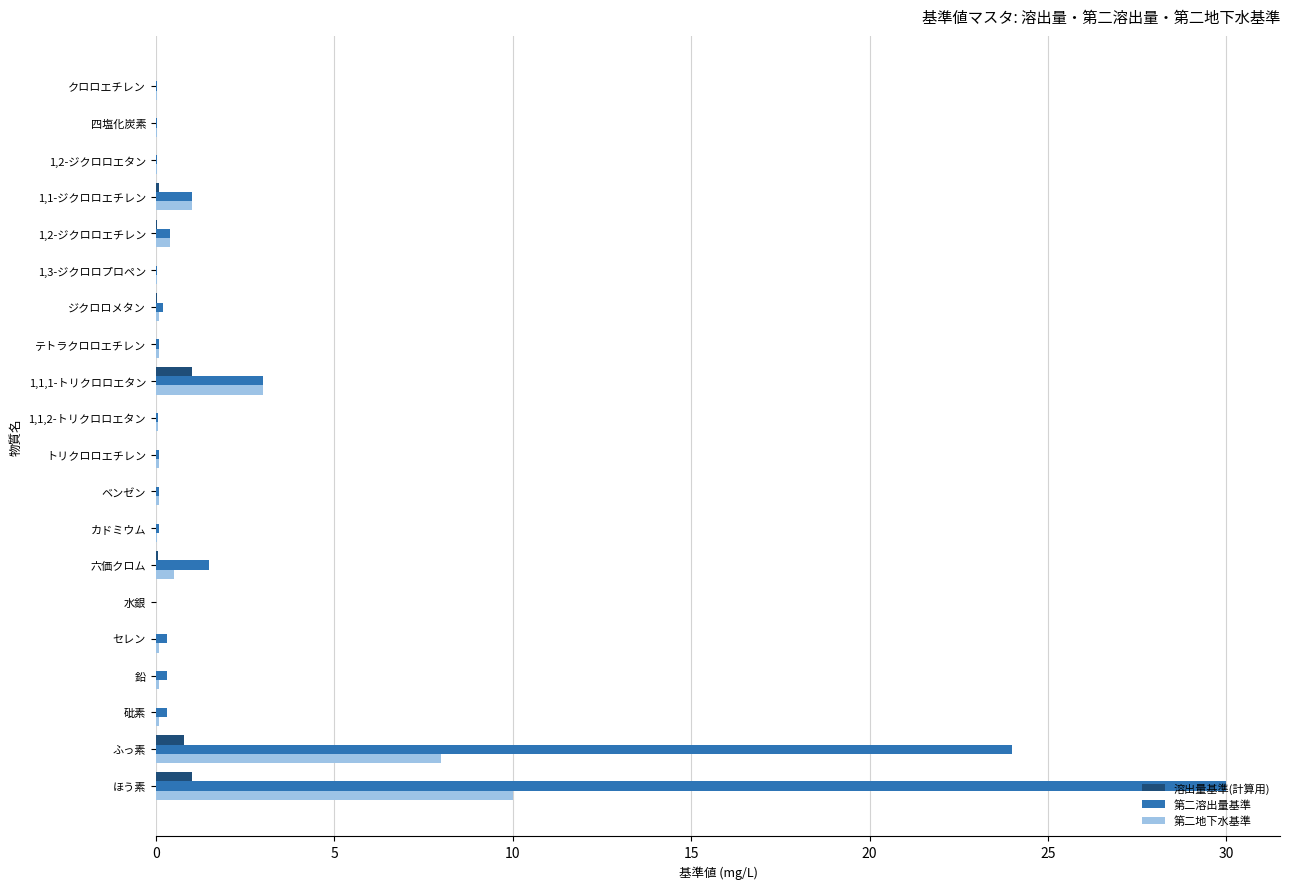

What is the sum of all 第二溶出量基準 values?

61.6